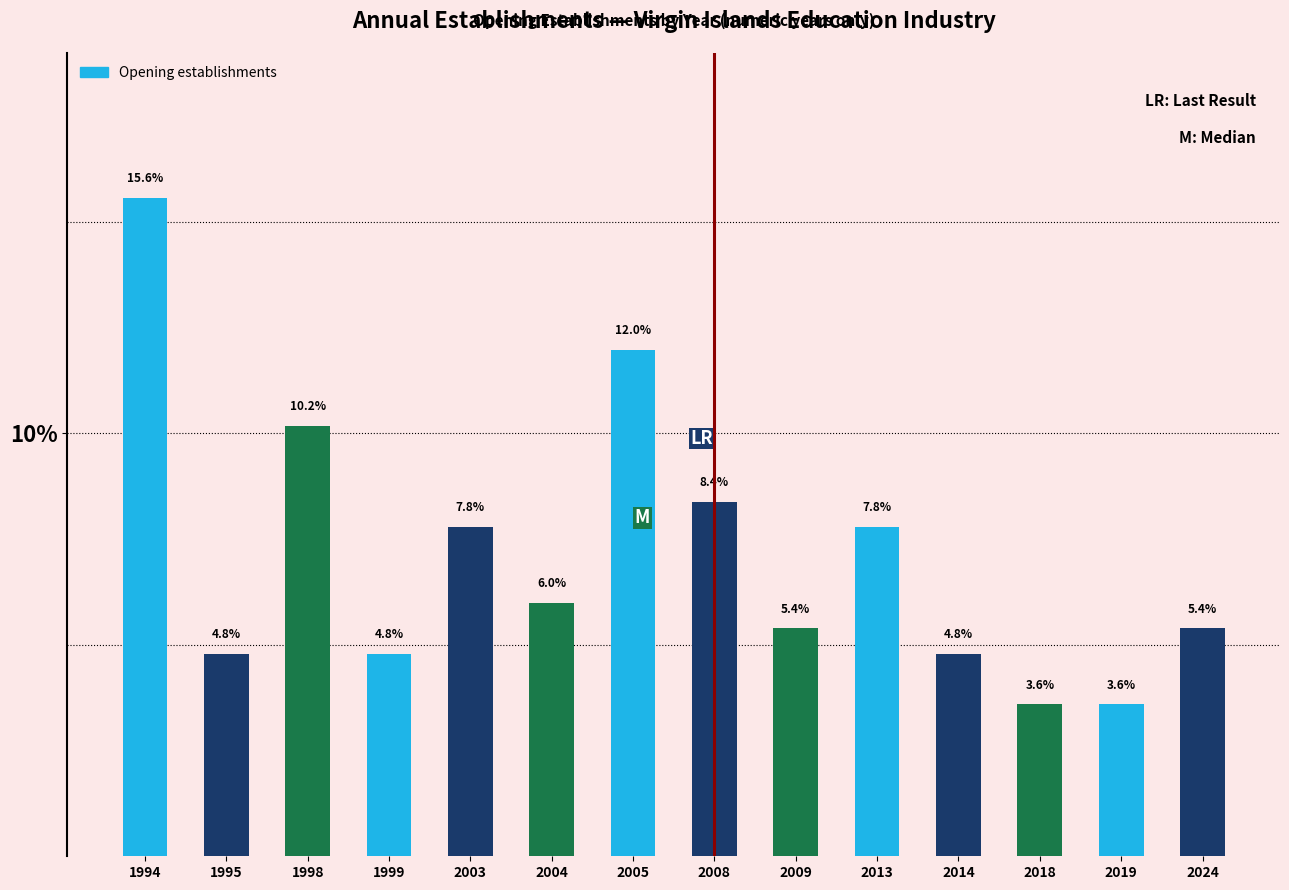

Reading left to right, transcribe all the data shown in this chart.

15.6	4.8	10.2	4.8	7.8	6.0	12.0	8.4	5.4	7.8	4.8	3.6	3.6	5.4